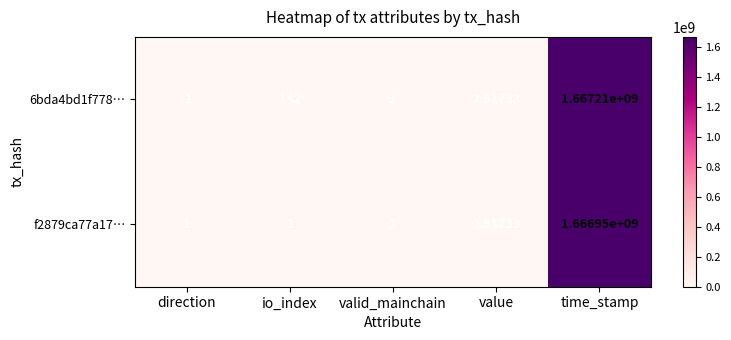

At which label is f2879ca77a17… closest to 833475000?

io_index